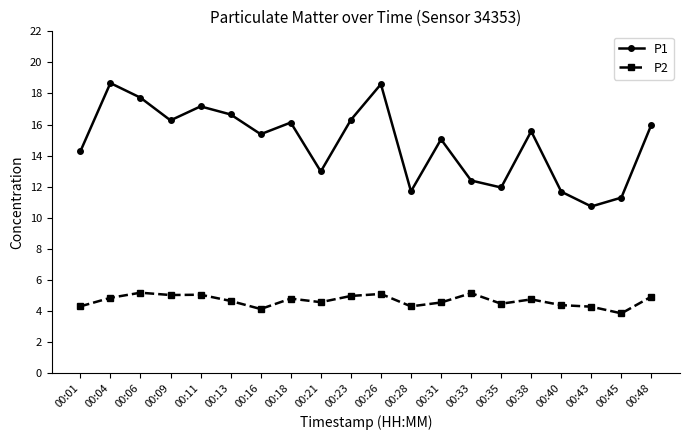

At which category does P1 reach its first local peak?

00:04